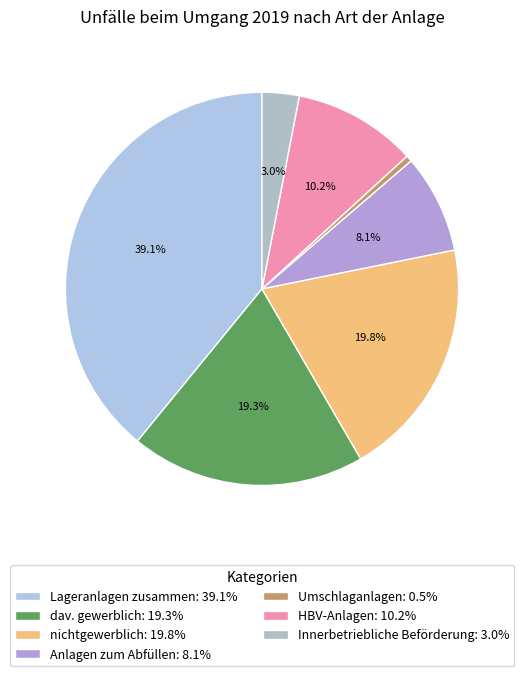

Rank the categories by value from lowest to highest.

Umschlaganlagen, Innerbetriebliche Beförderung, Anlagen zum Abfüllen, HBV-Anlagen, dav. gewerblich, nichtgewerblich, Lageranlagen zusammen